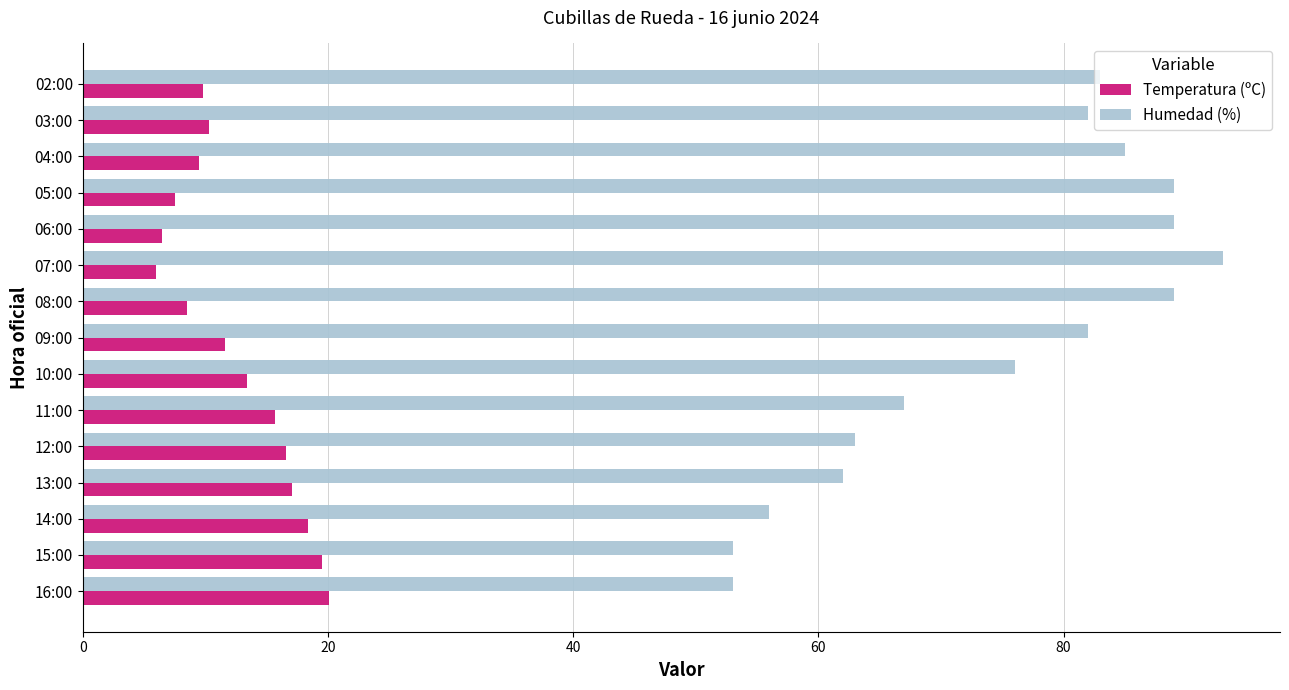

Which series has the widest spread of values?

Humedad (%)